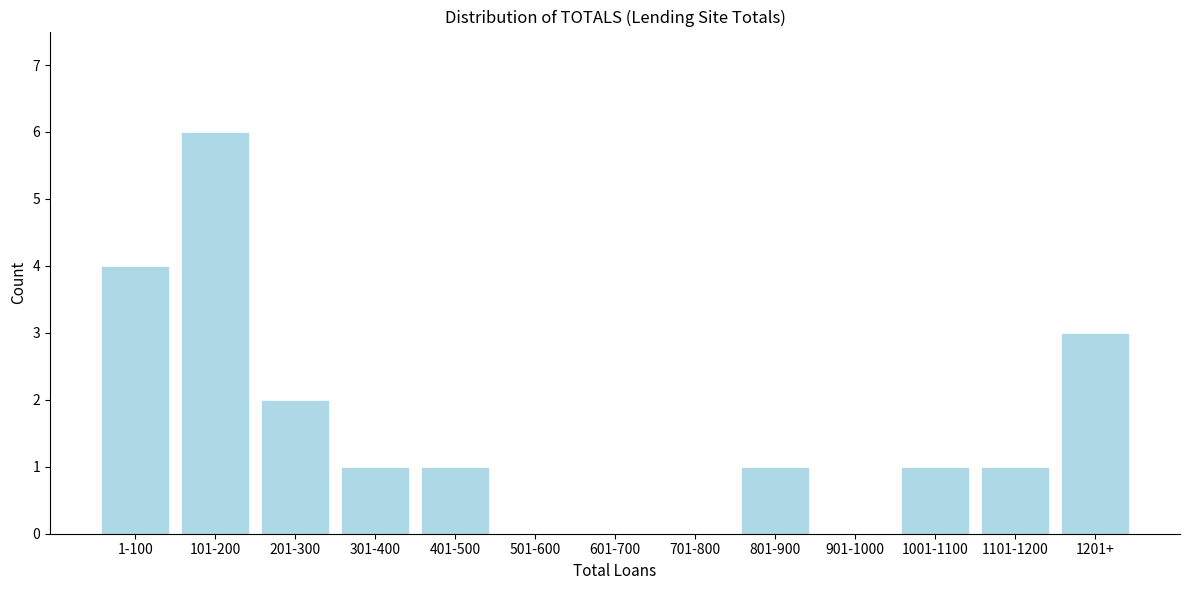

Reading right to left, extract all data points from this chart.

1201+=3	1101-1200=1	1001-1100=1	901-1000=0	801-900=1	701-800=0	601-700=0	501-600=0	401-500=1	301-400=1	201-300=2	101-200=6	1-100=4